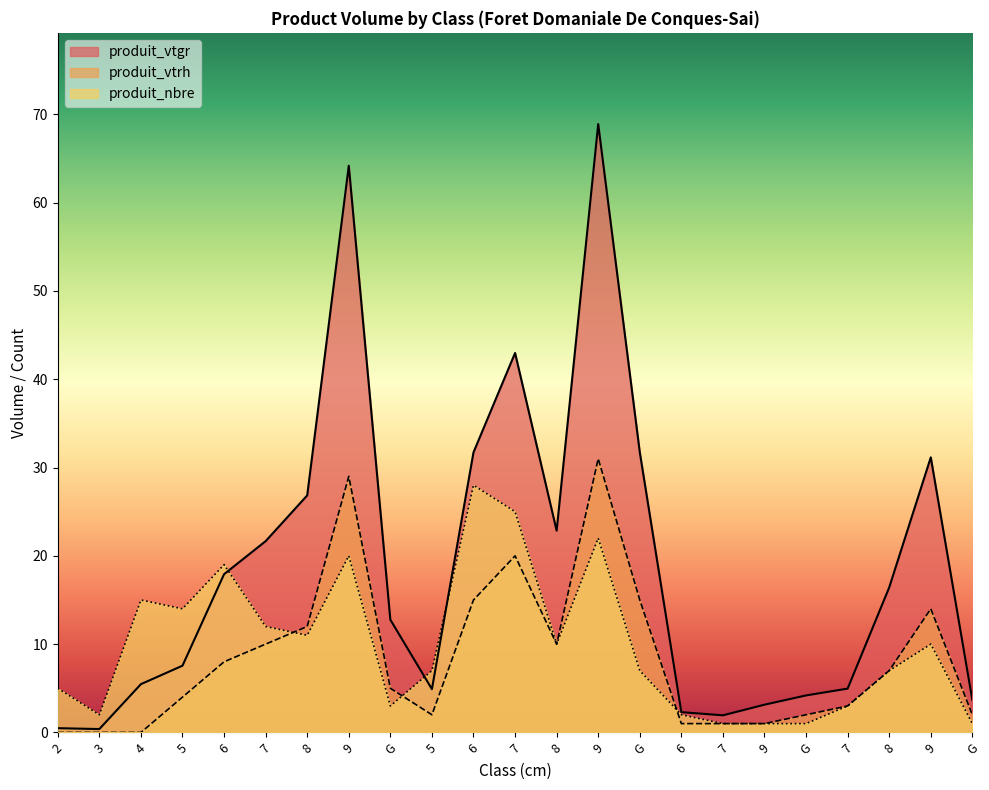

At which category does produit_vtrh reach its first local peak?

9